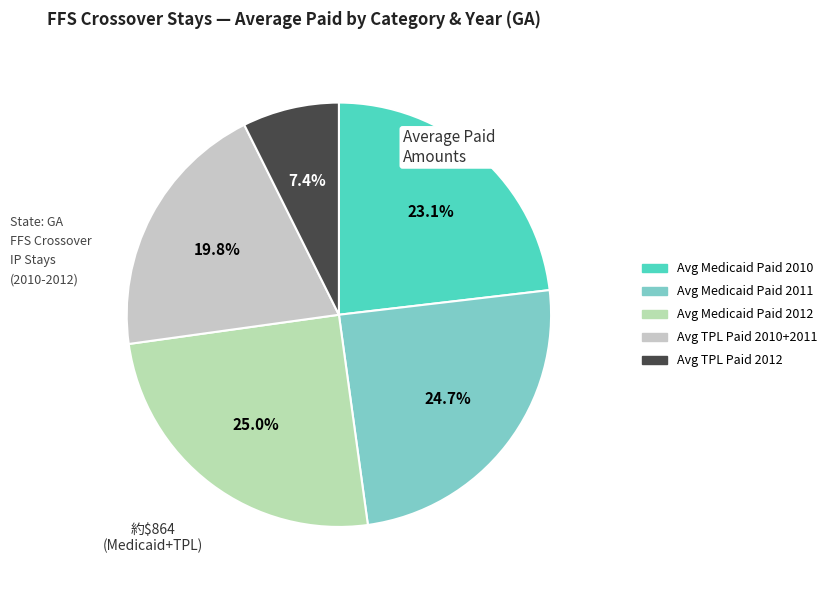

How many segments does this pie chart have?

5